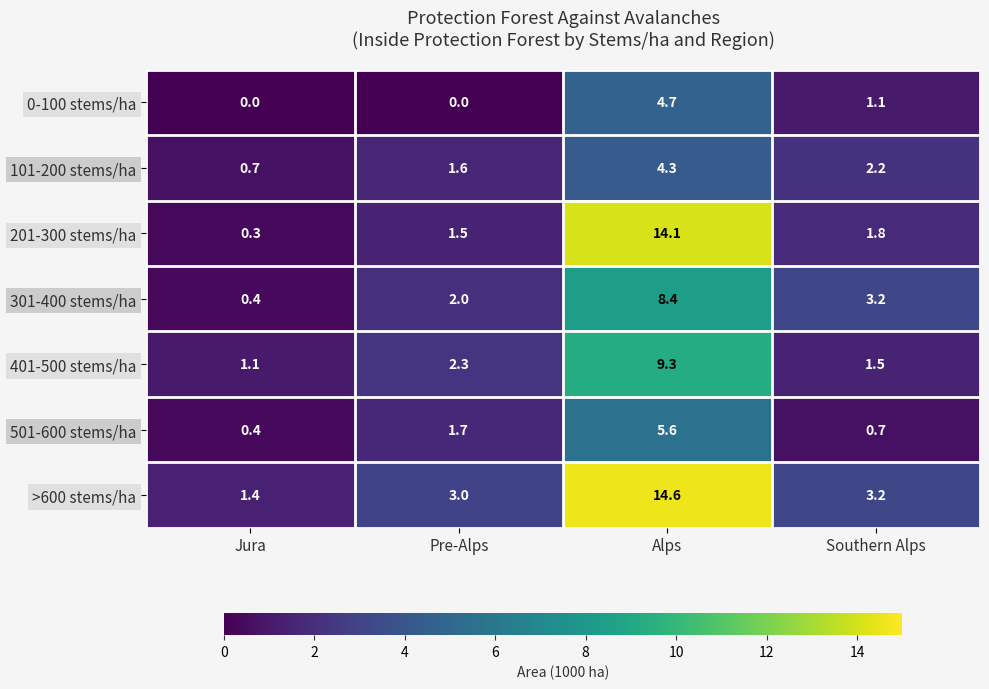

At Alps, list the series in order from smallest to largest.

101-200 stems/ha, 0-100 stems/ha, 501-600 stems/ha, 301-400 stems/ha, 401-500 stems/ha, 201-300 stems/ha, >600 stems/ha